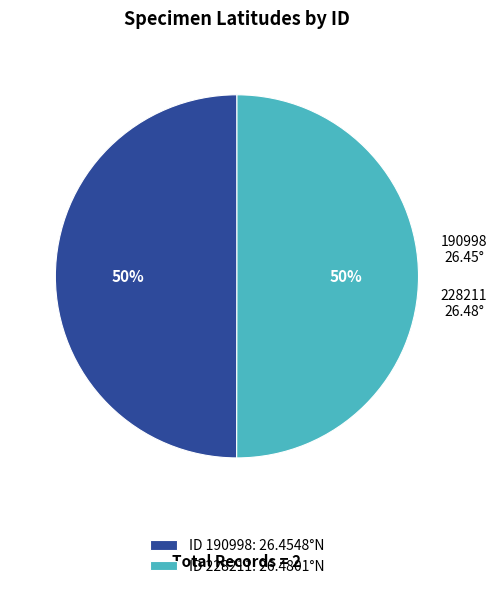

Is it true that ID 190998: 26.4548°N is 60% of the pie?

False